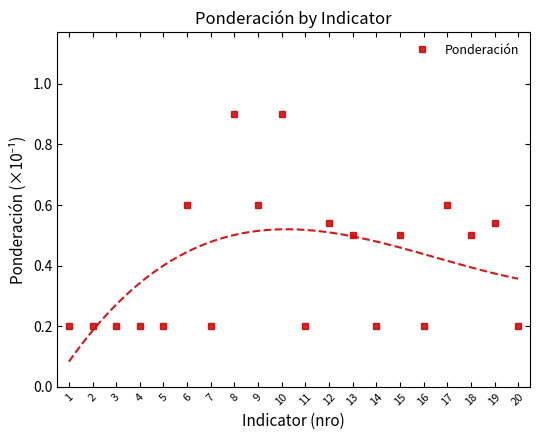

The value at 16 is 0.2. True or false?

True